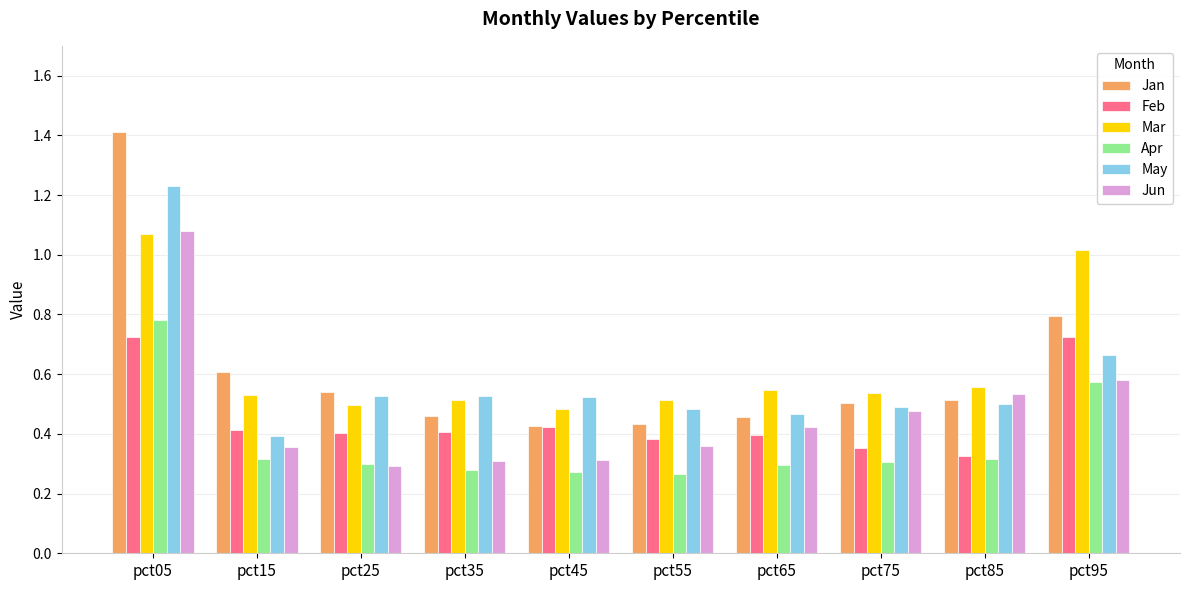

Which category has the highest value across all series?

pct05